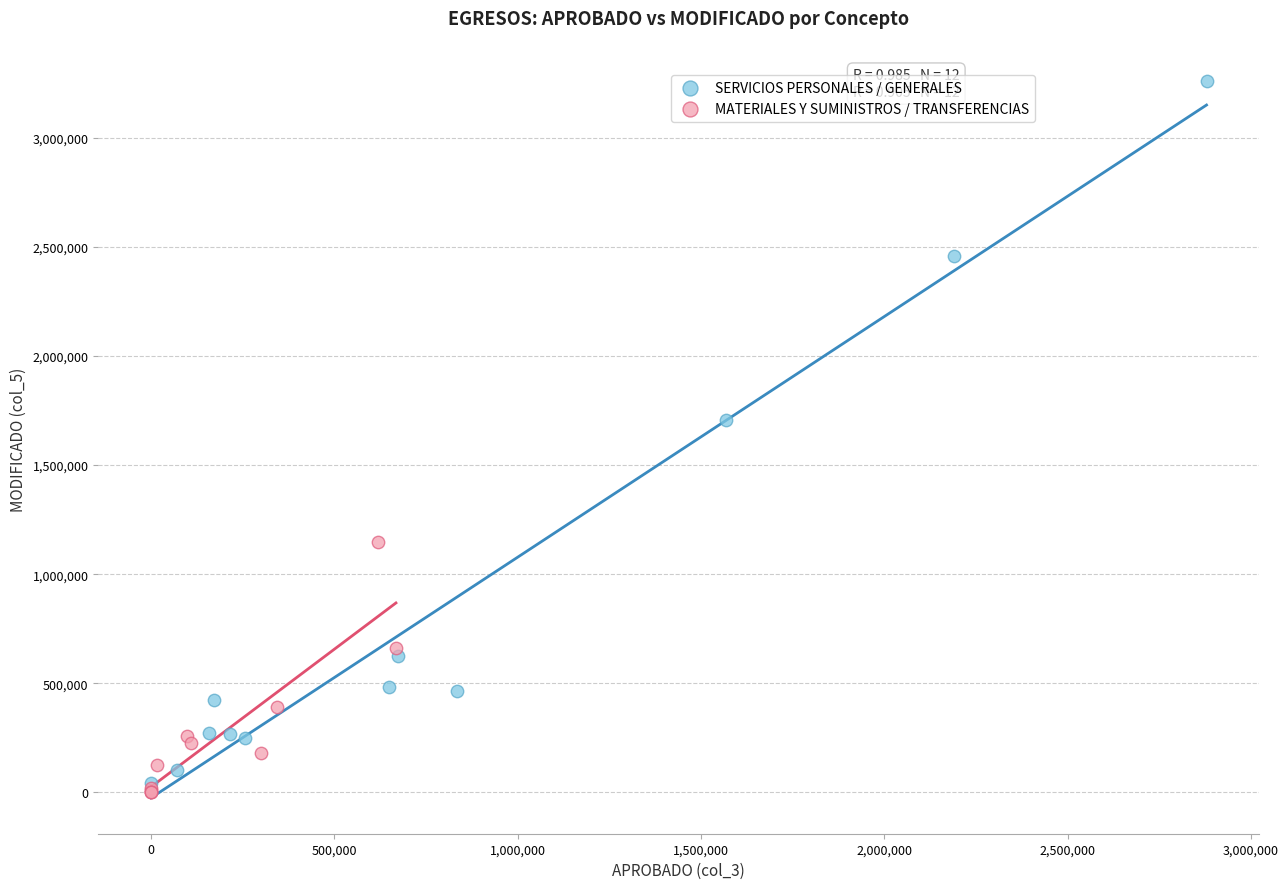

Which series reaches the minimum Y coordinate?

MATERIALES Y SUMINISTROS / TRANSFERENCIAS